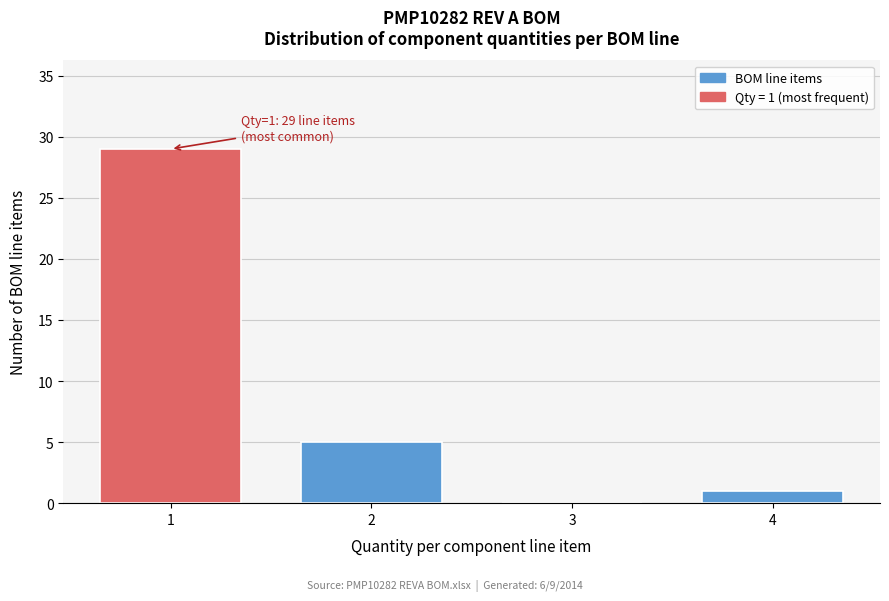

Reading left to right, extract all data points from this chart.

1=29	2=5	3=0	4=1